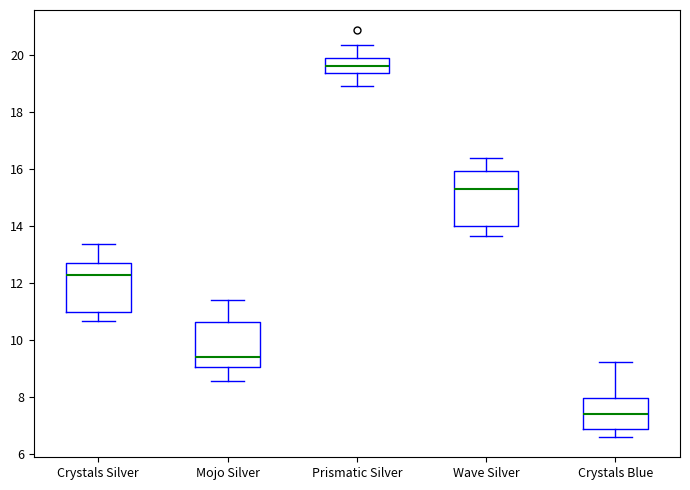

Which box's median line is the lowest?

Crystals Blue